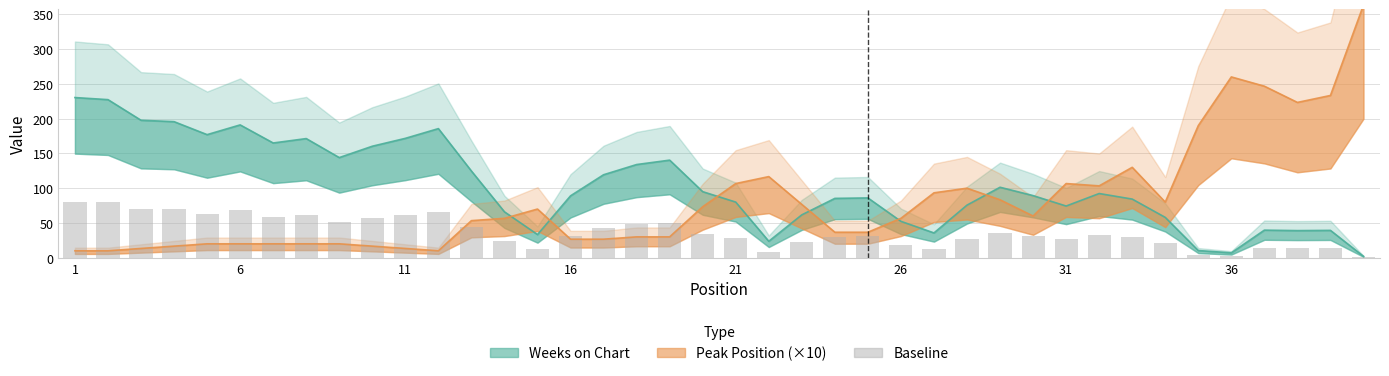

Which series has the largest total across all categories?

Weeks on Chart